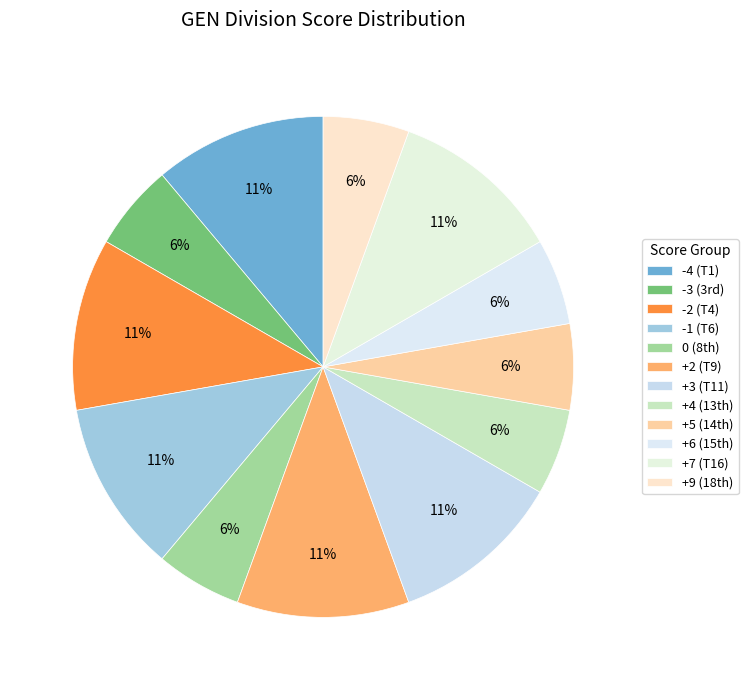

Does any single category account for the majority?

No